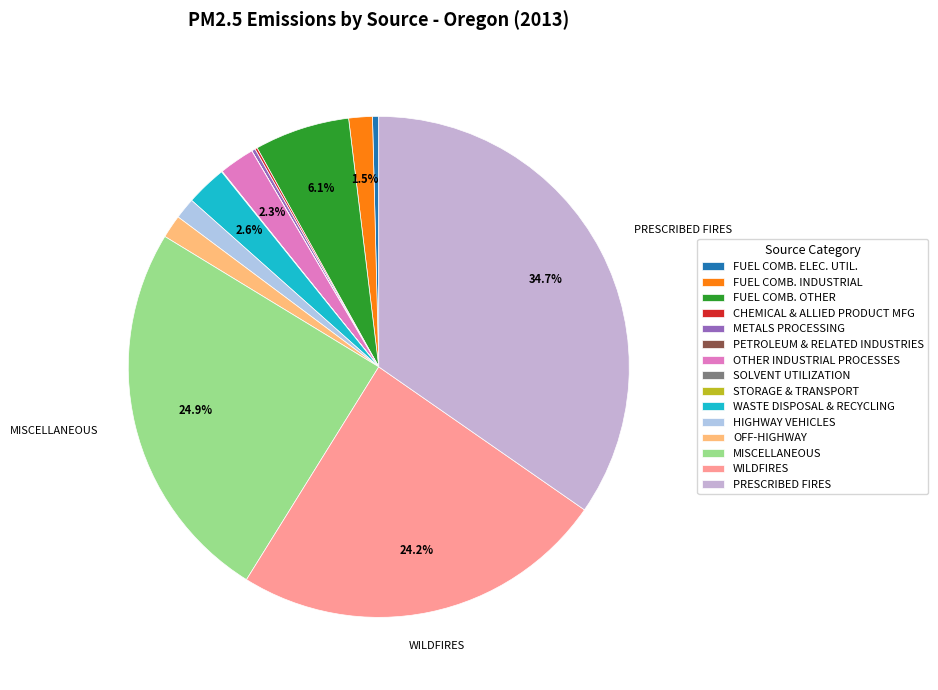

To the nearest percent, what percentage of the pie is PRESCRIBED FIRES?

35%